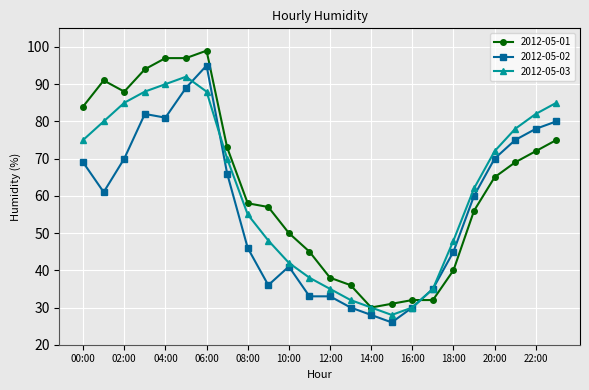

Which series ends up on top after the final intersection of 2012-05-02 and 2012-05-03?

2012-05-03